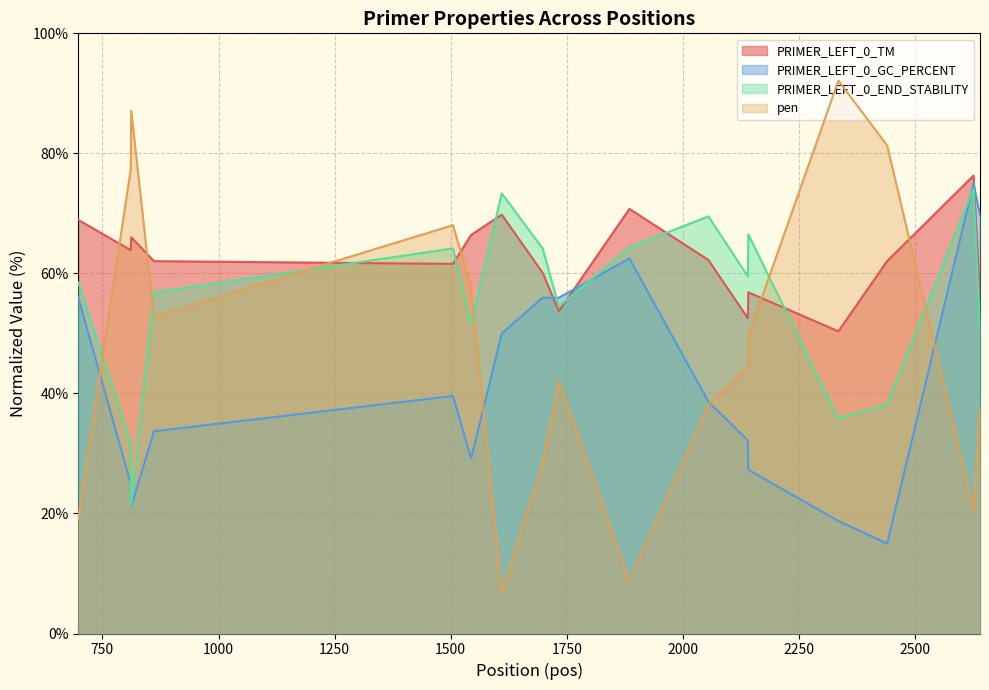

At which label does PRIMER_LEFT_0_TM first exceed 62?

698